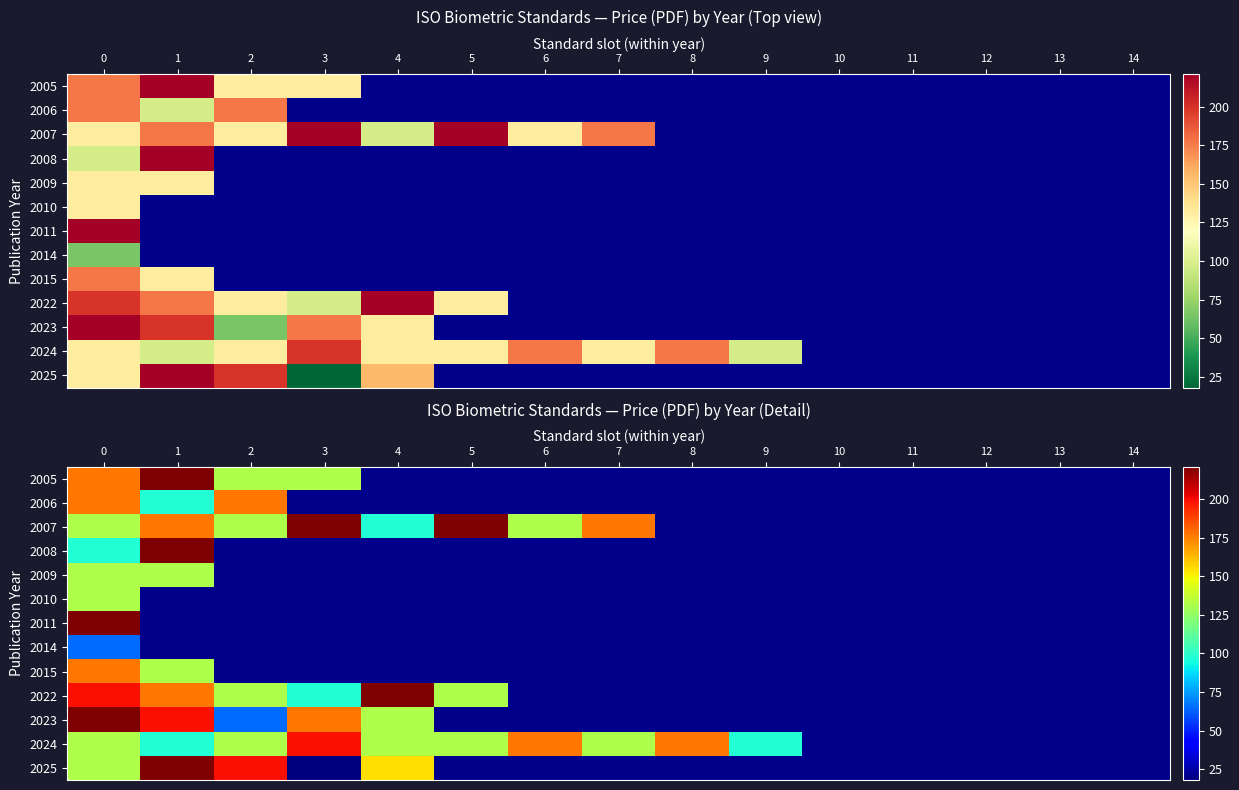

What is the maximum value shown in the chart?

221.0